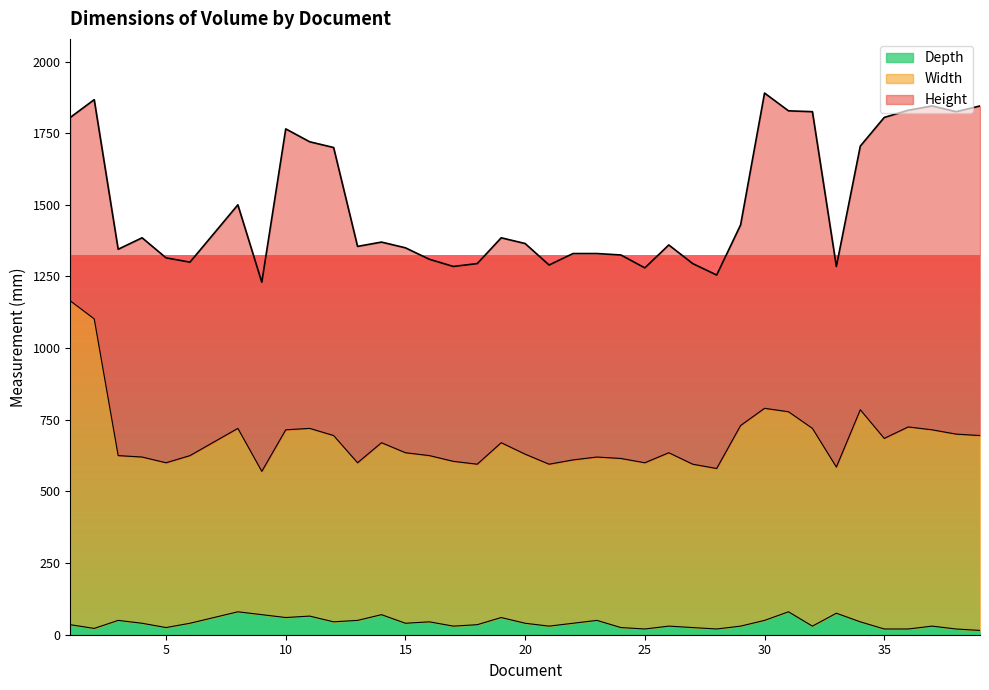

True or false: Width and Depth cross at least once.

False